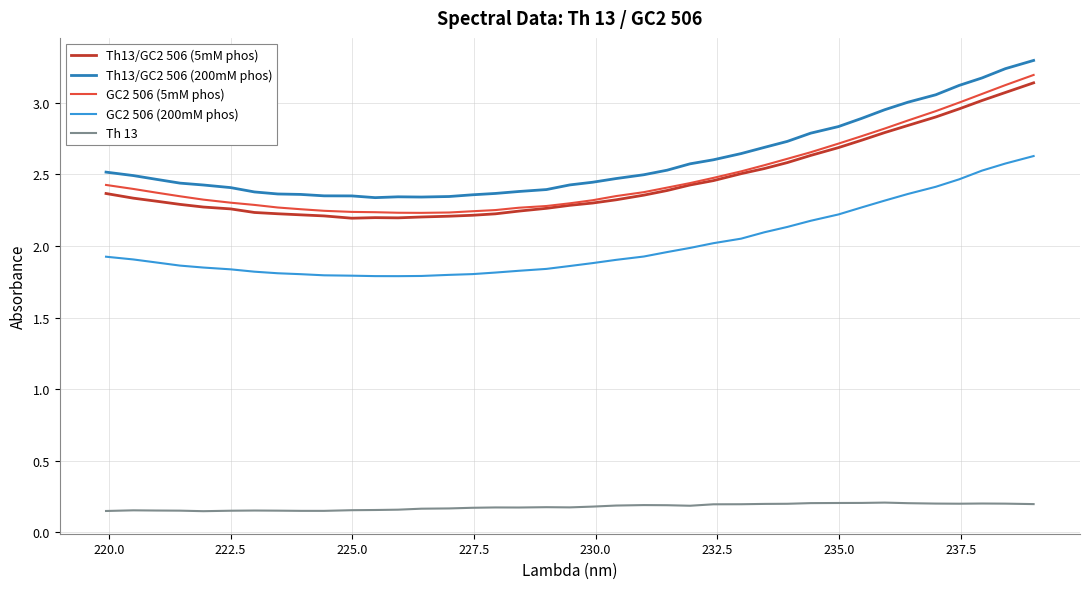

What is the greatest value displayed?

3.3